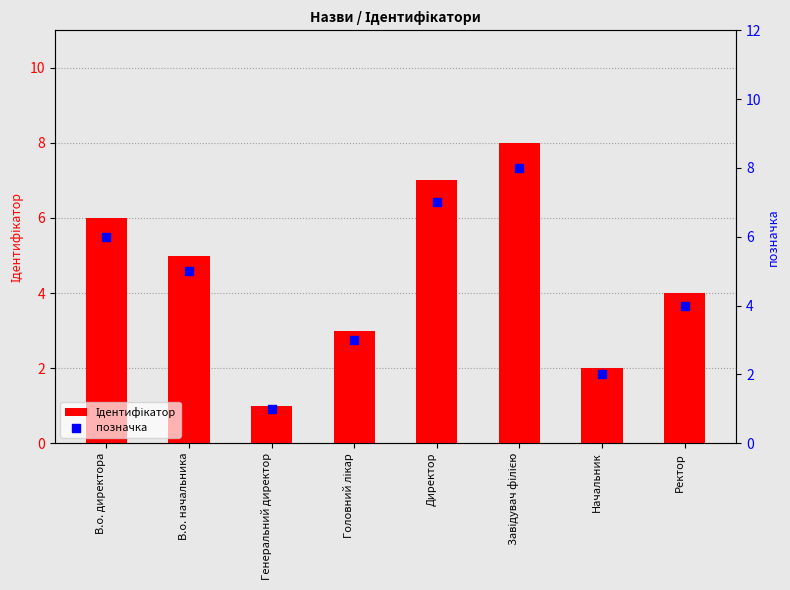

At which category is the sum across all series the highest?

Завідувач філією